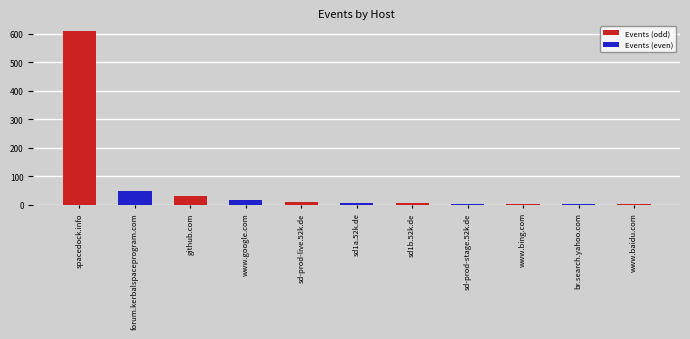

Count the number of categories in the chart.

11